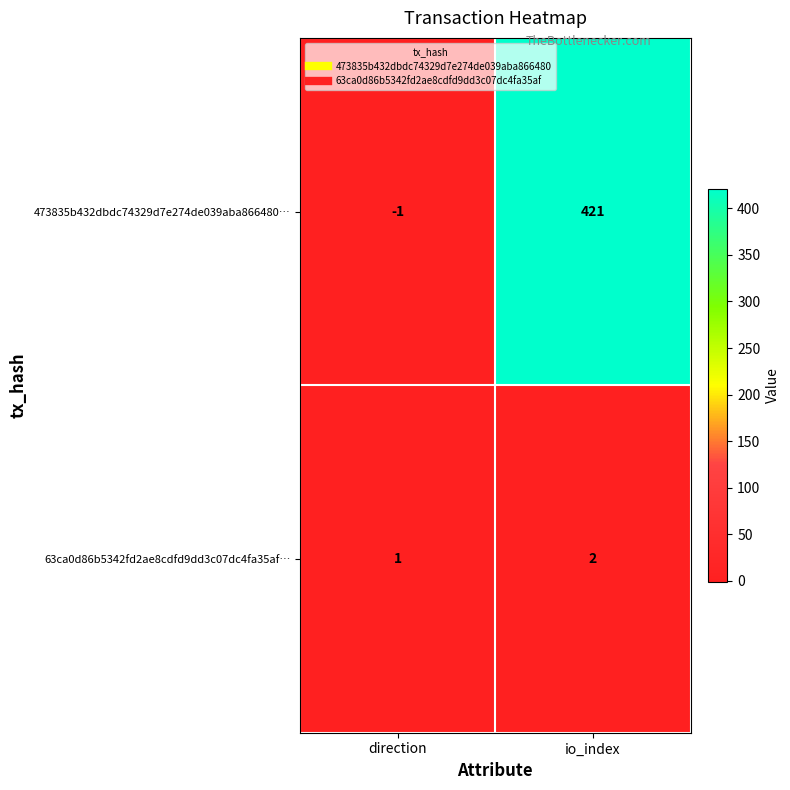

List the series in order of their overall mean, highest first.

473835b432dbdc74329d7e274de039aba866480…, 63ca0d86b5342fd2ae8cdfd9dd3c07dc4fa35af…